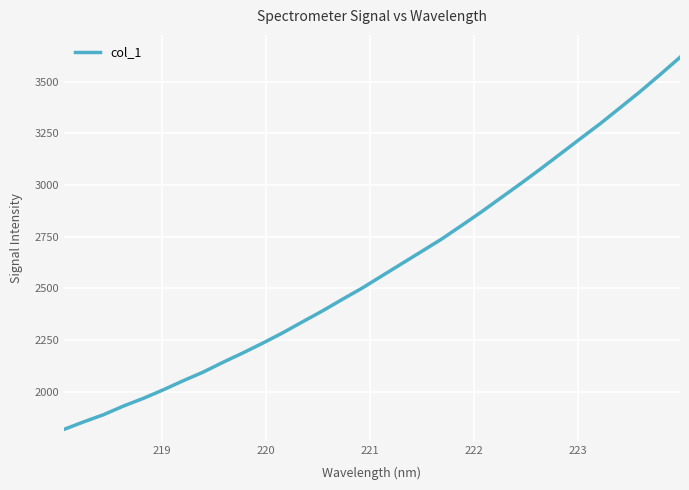

True or false: there are more than 0 points higher than both neighbors.

False